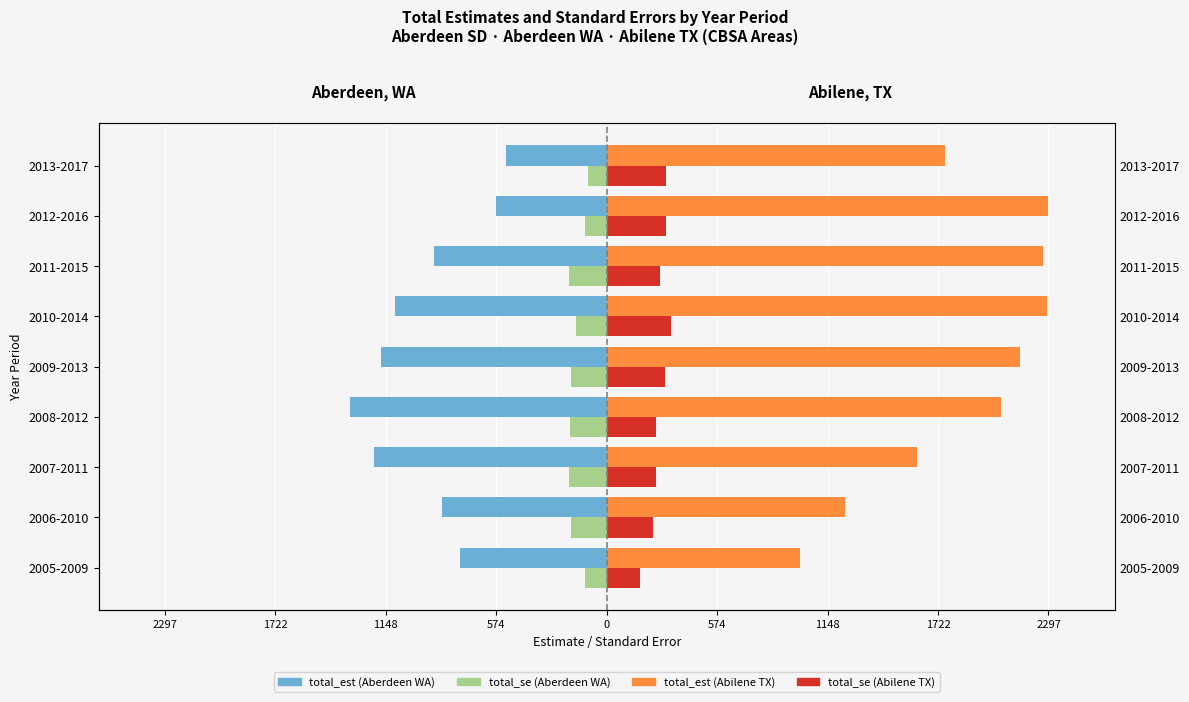

The Aberdeen, WA — total_se series shows -196 at 2007-2011. True or false?

True